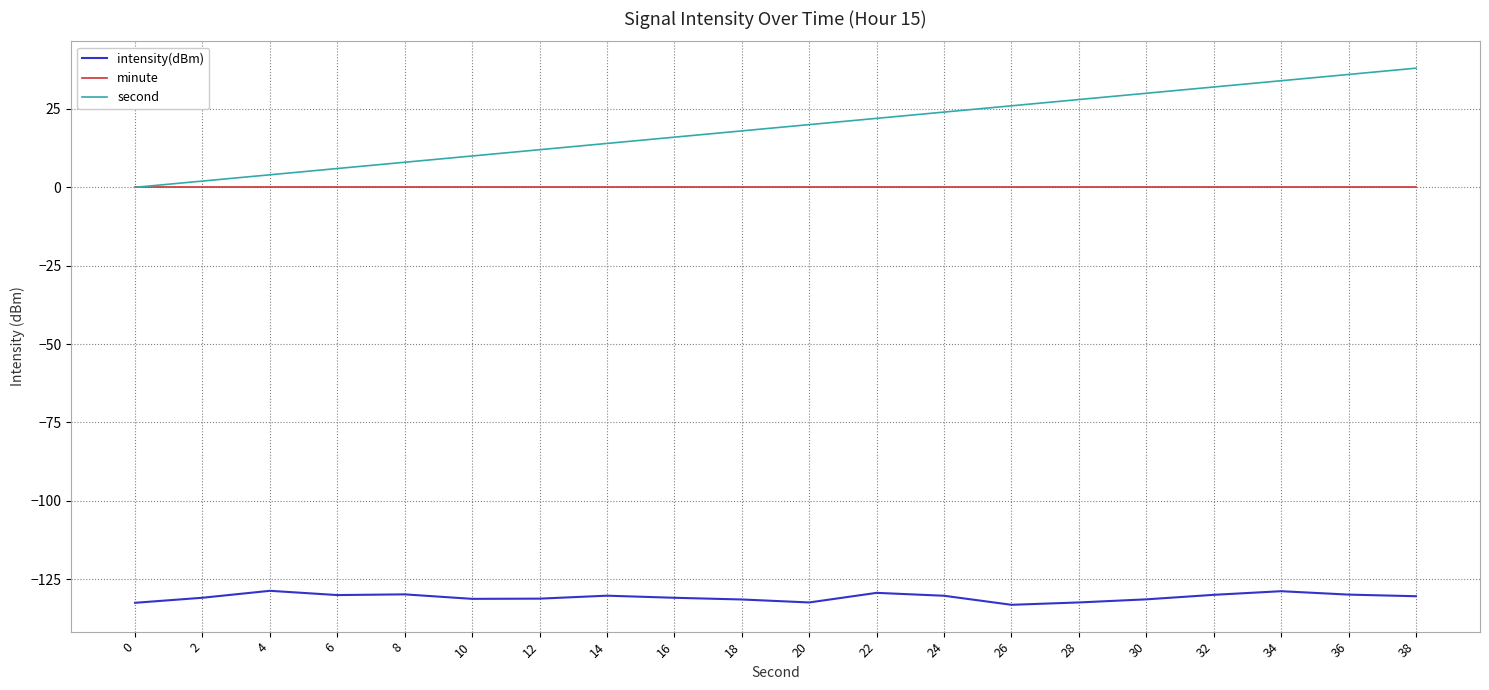

Which series has the largest total across all categories?

second